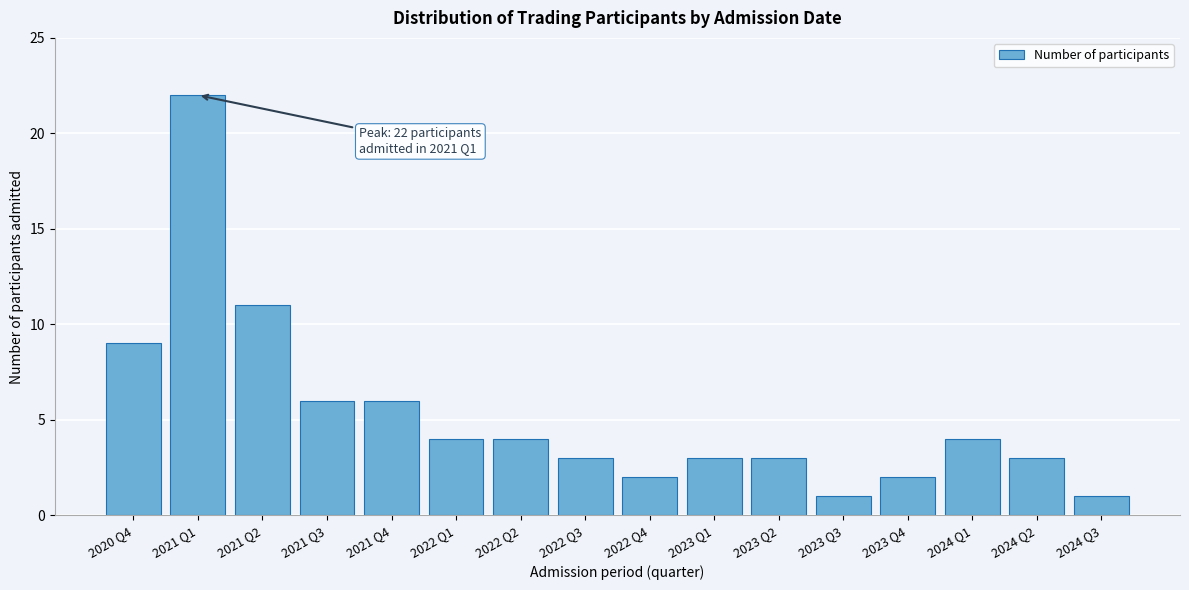

Reading left to right, list all the values displayed in this chart.

9	22	11	6	6	4	4	3	2	3	3	1	2	4	3	1